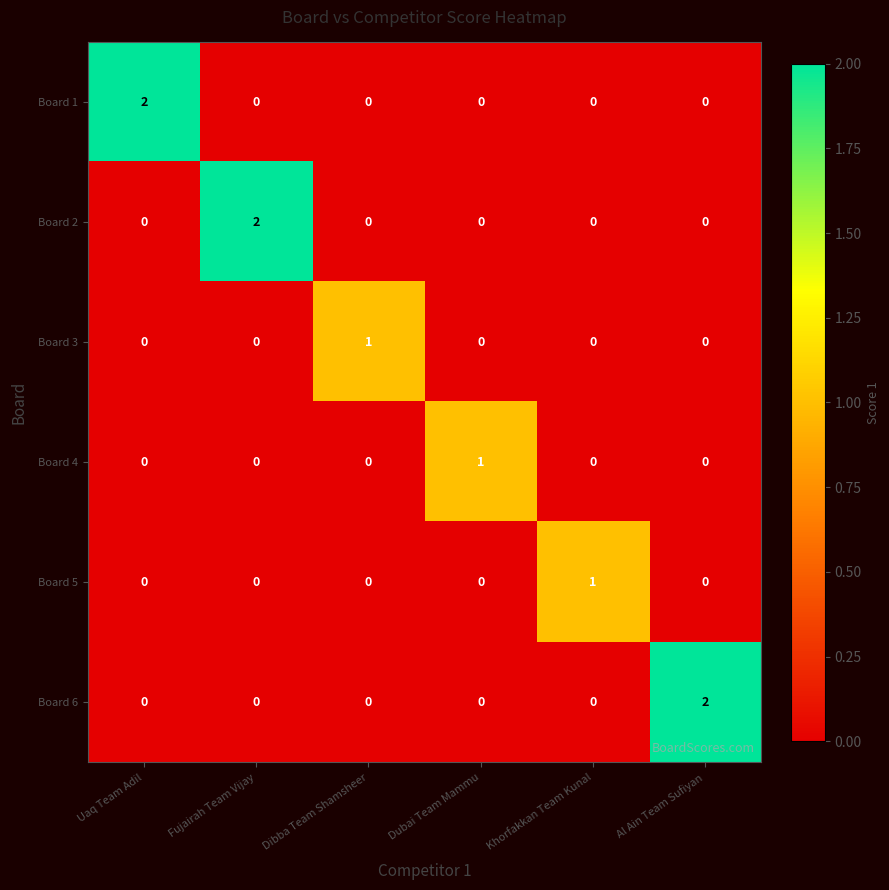

Count the Board 2 values in the range 0 to 1.

5